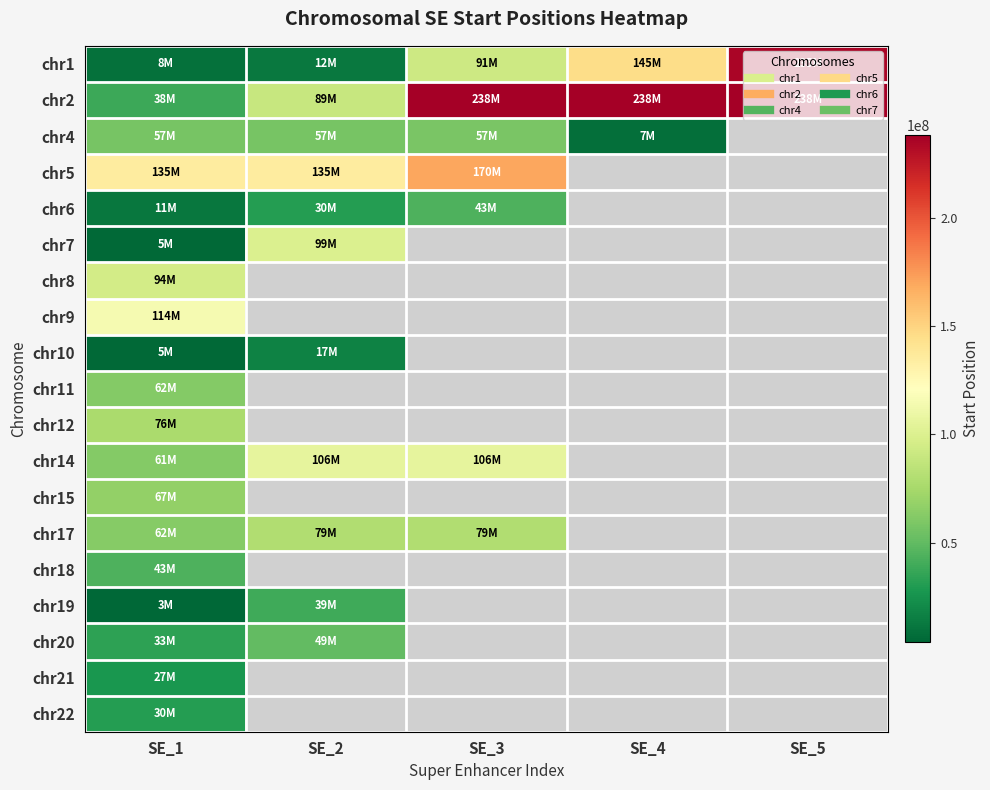

Rank the series by their maximum value, from highest to lowest.

chr2, chr1, chr5, chr9, chr14, chr7, chr8, chr17, chr12, chr15, chr11, chr4, chr20, chr6, chr18, chr19, chr22, chr21, chr10